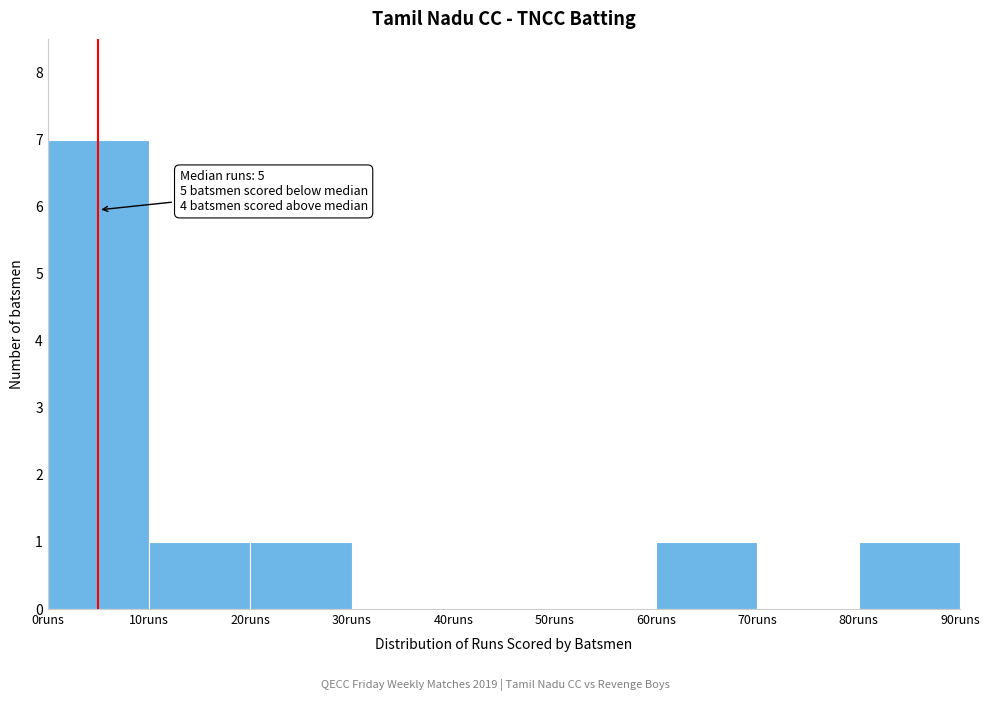

Which range on the x-axis has the tallest bar?

0 to 10